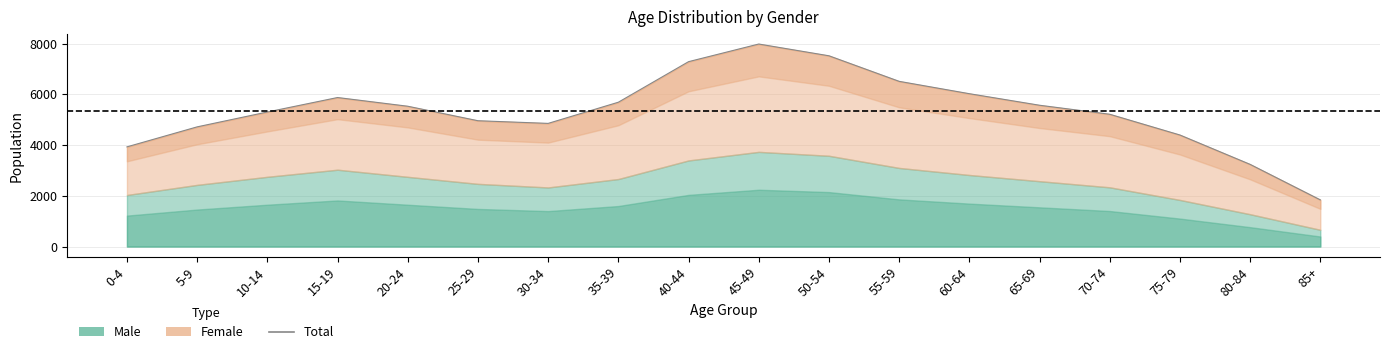

Reading left to right, list all the values displayed in this chart.

0-4=3928	5-9=4716	10-14=5302	15-19=5872	20-24=5529	25-29=4958	30-34=4853	35-39=5687	40-44=7285	45-49=7980	50-54=7517	55-59=6510	60-64=6023	65-69=5568	70-74=5213	75-79=4395	80-84=3238	85+=1839